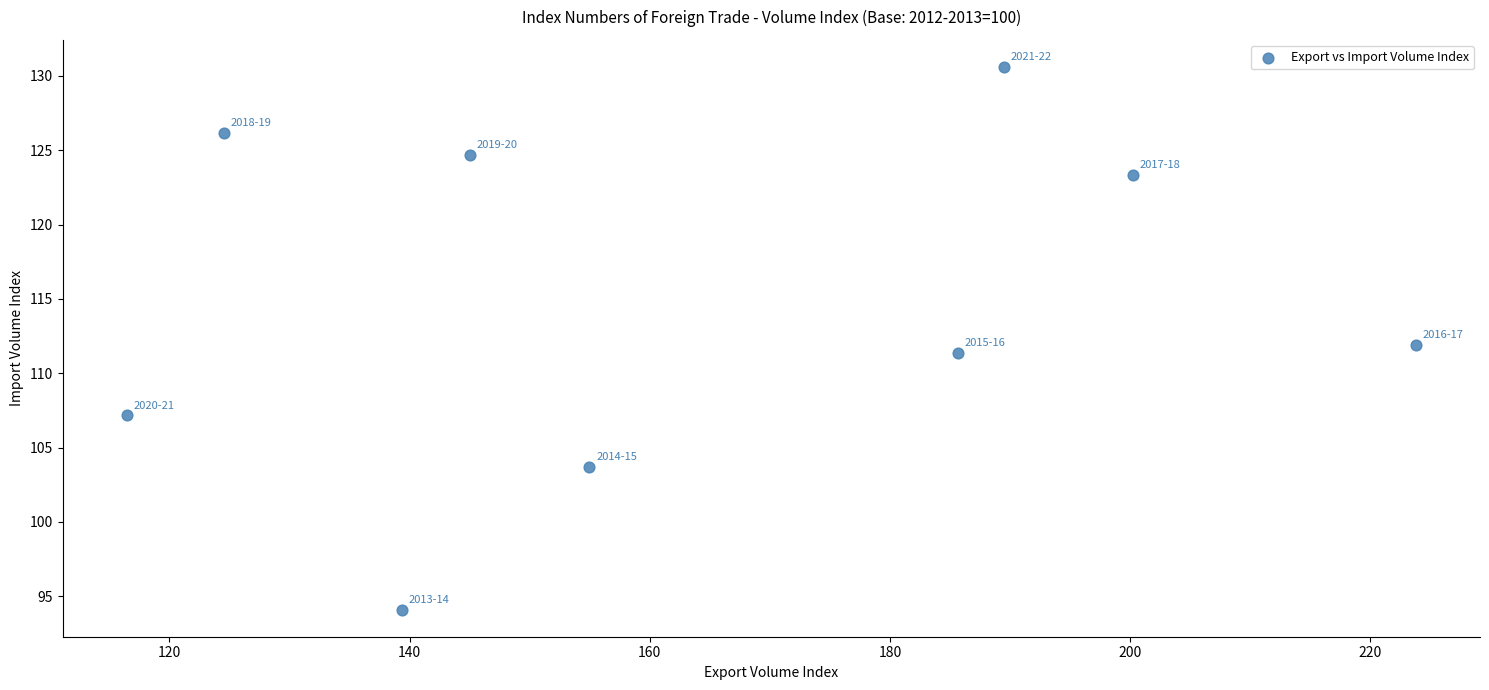

What is the average X value?

164.4